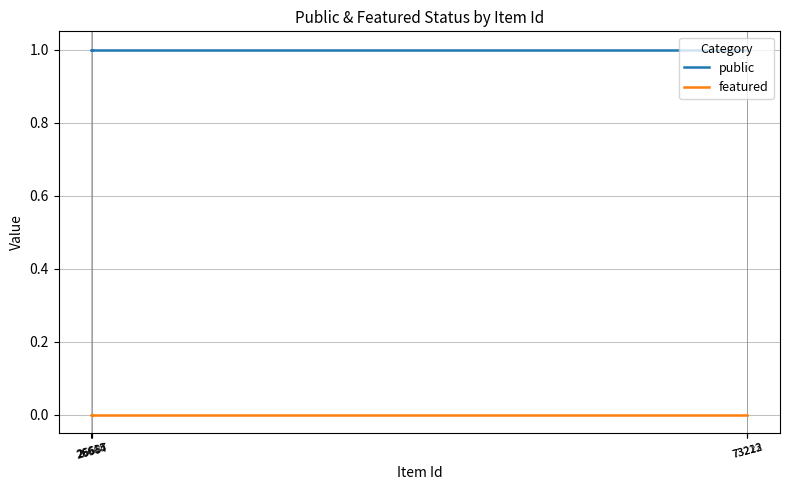

True or false: featured has more than 0 interior local peaks.

False